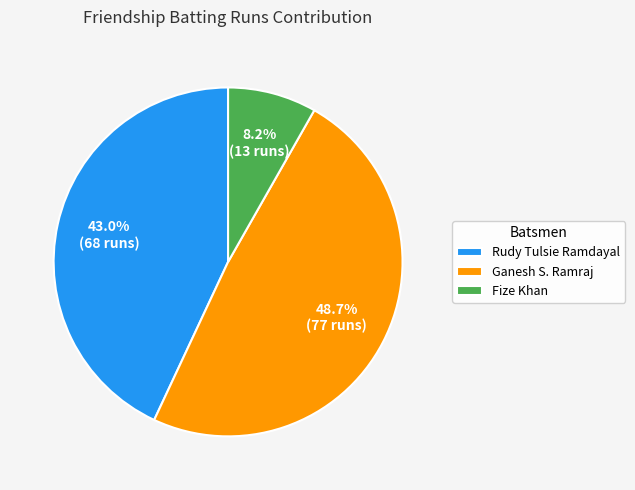

Combined, what portion of the pie is Rudy Tulsie Ramdayal and Fize Khan?

51.3%